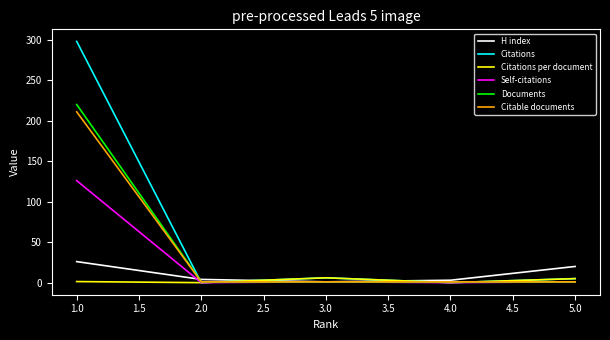

At how many categories does at least one series exceed 232?

1